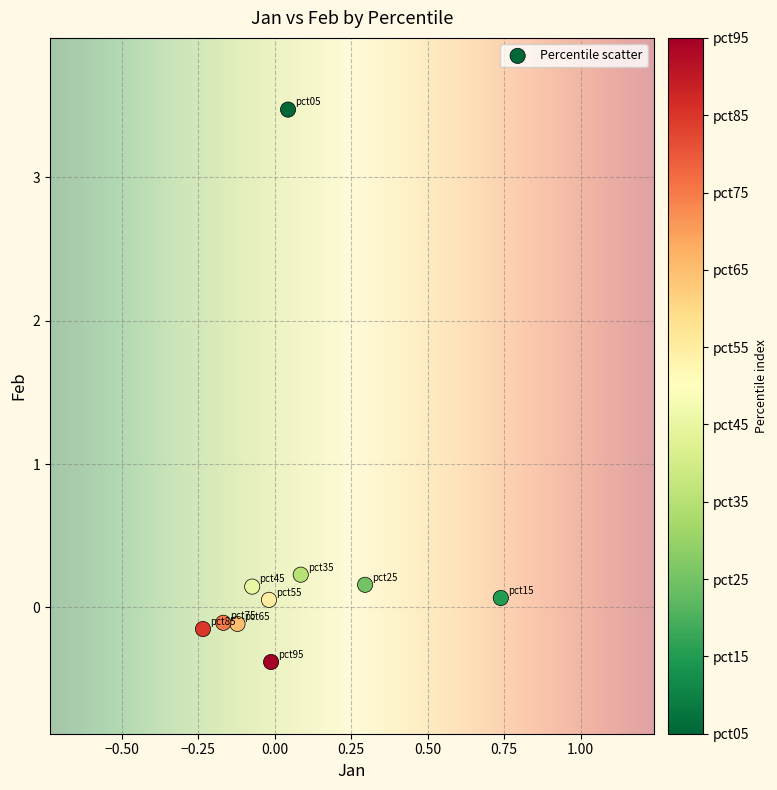

What is the range of X values (max minus min)?

1.0